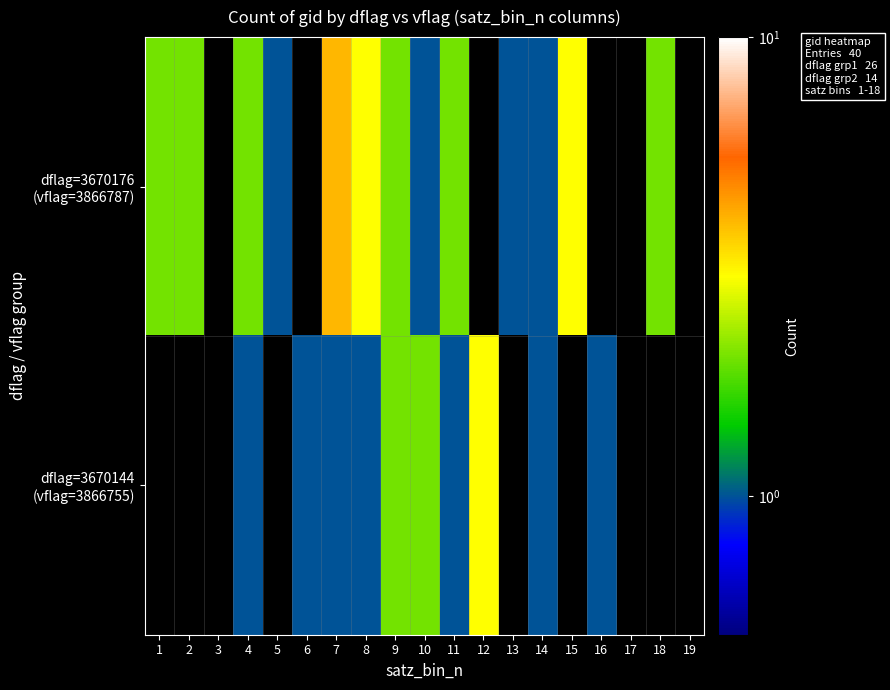

How many distinct data groups are displayed?

2